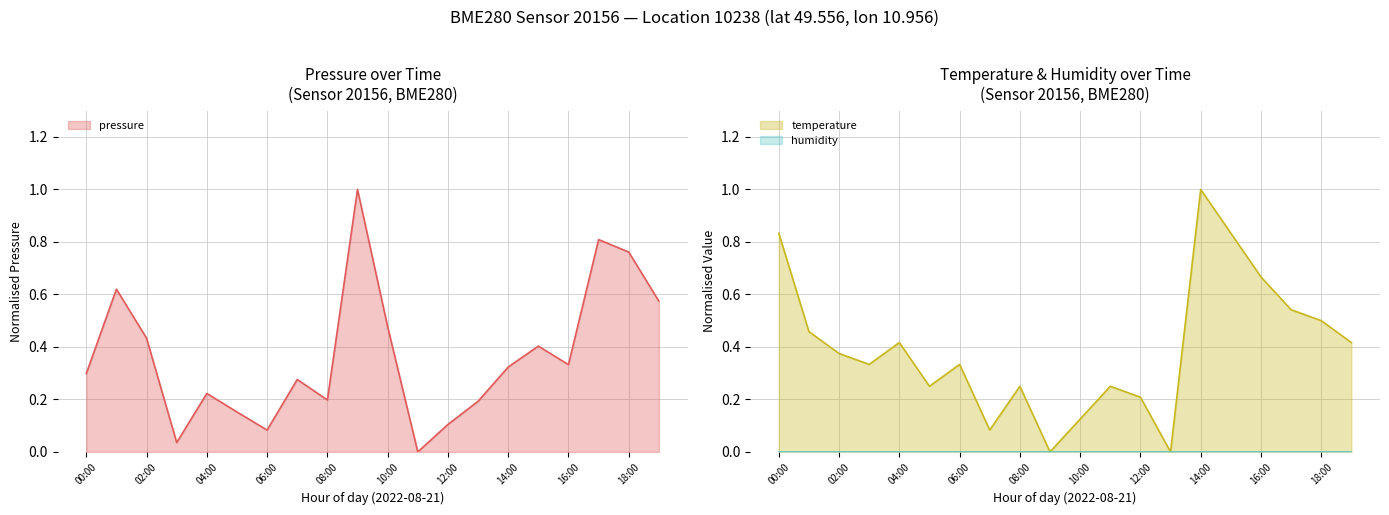

What is the average value of the pressure series?

0.4